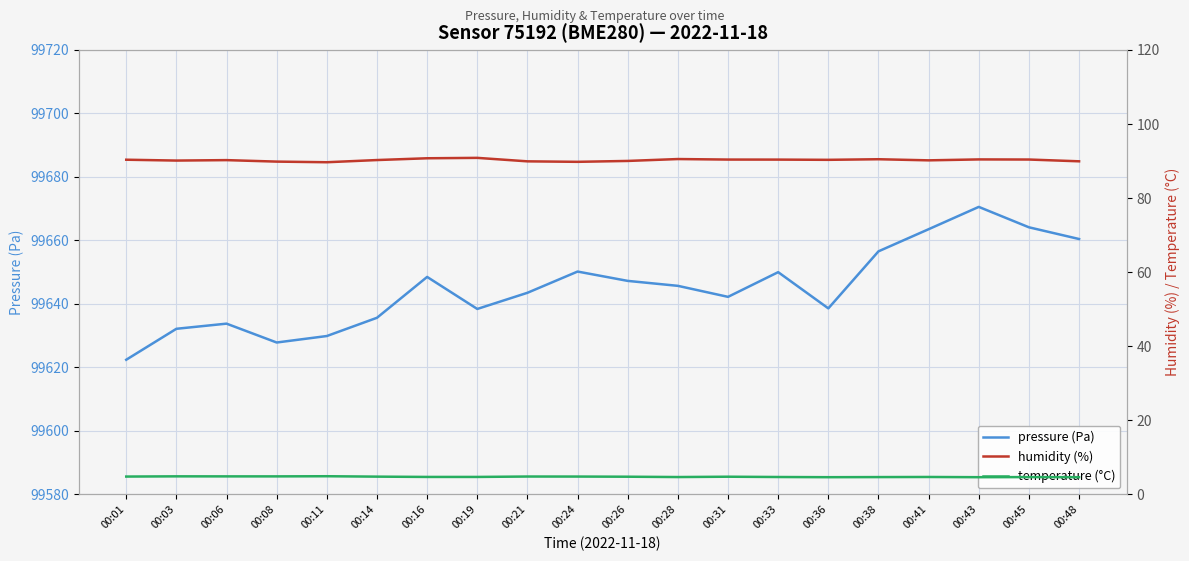

The value of temperature (°C) at 00:08 is 7.6. True or false?

False